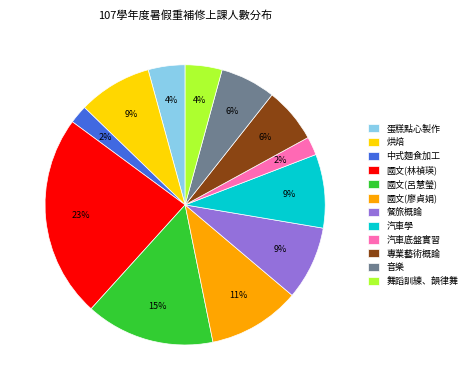

Do 國文(呂慧瑩) and 專業藝術概論 together represent more than half of the pie?

No